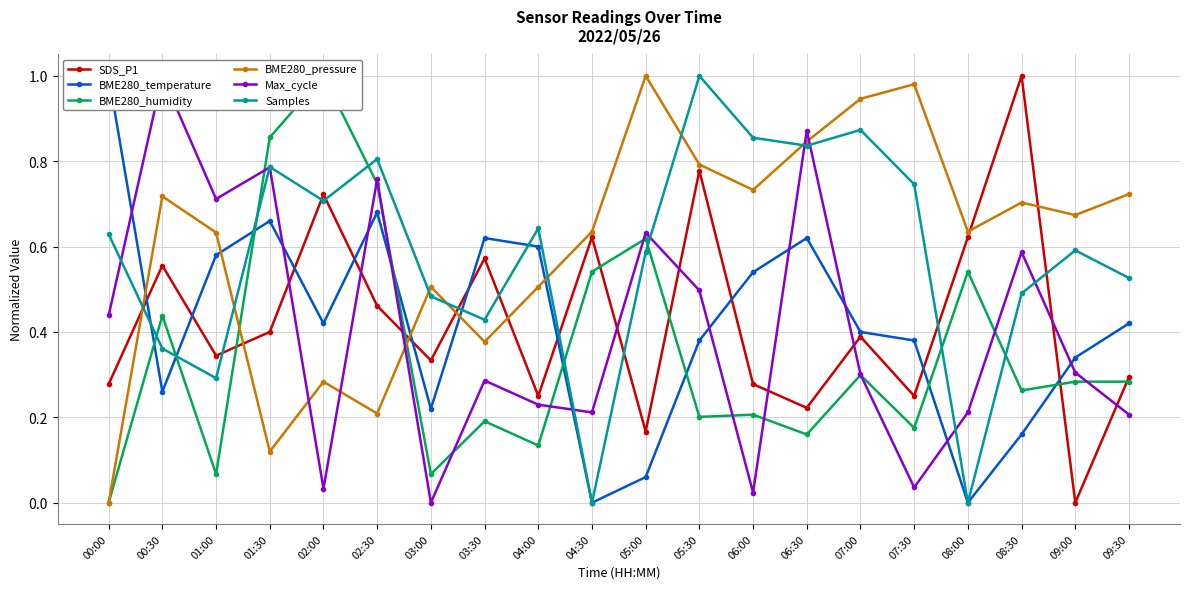

Which series has the largest range (max minus min)?

Samples